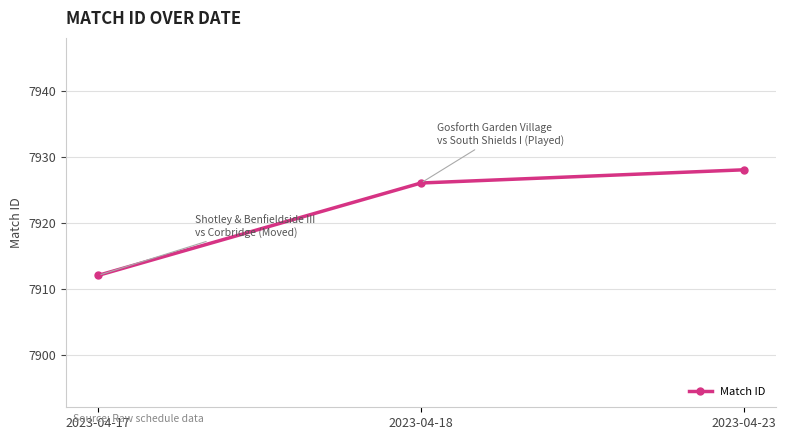

Which category has the highest value across all series?

2023-04-23